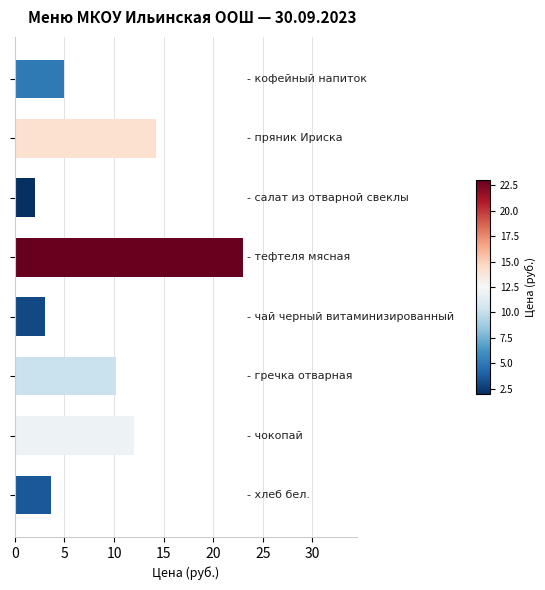

What is the greatest value displayed?

23.0